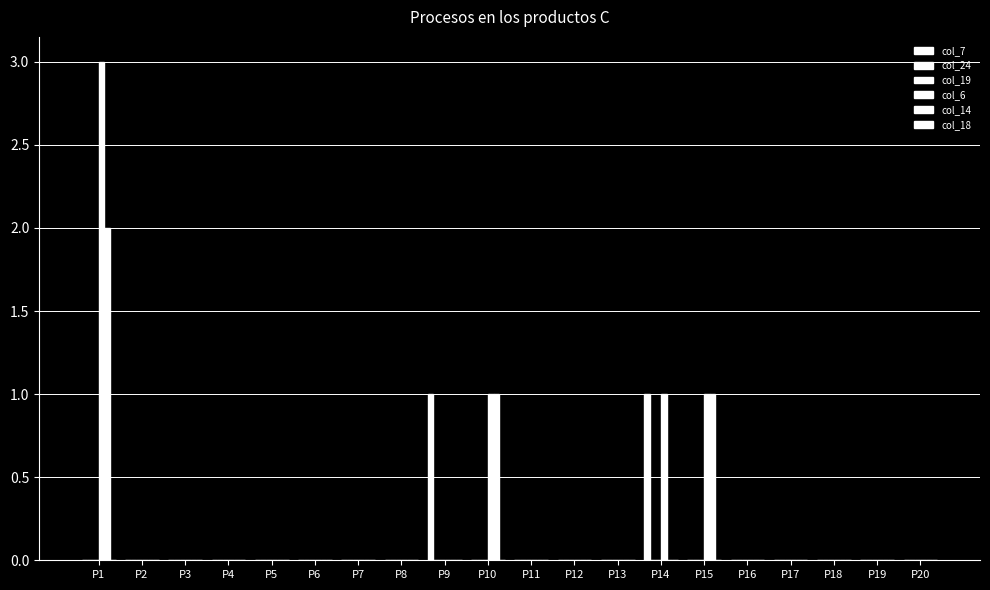

Does the chart contain any negative values?

No